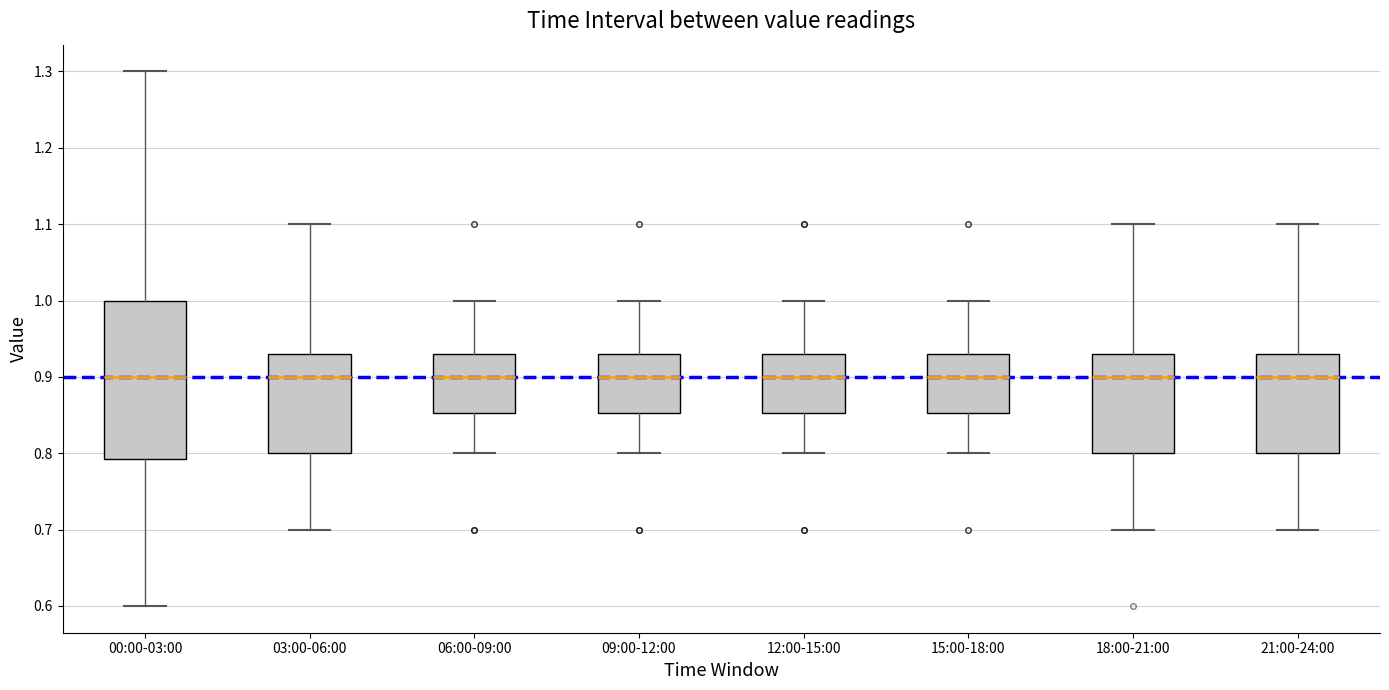

Reading left to right, read every box against the y-axis: the position of its median line, the range the box covers, and the ends of its whiskers. The values are not printed on the chart, so give them approximately, as read against the axis.

00:00-03:00: median 0.90, box 0.79 to 1.00, whiskers 0.60 to 1.30
03:00-06:00: median 0.90, box 0.80 to 0.93, whiskers 0.70 to 1.10
06:00-09:00: median 0.90, box 0.85 to 0.93, whiskers 0.80 to 1.00
09:00-12:00: median 0.90, box 0.85 to 0.93, whiskers 0.80 to 1.00
12:00-15:00: median 0.90, box 0.85 to 0.93, whiskers 0.80 to 1.00
15:00-18:00: median 0.90, box 0.85 to 0.93, whiskers 0.80 to 1.00
18:00-21:00: median 0.90, box 0.80 to 0.93, whiskers 0.70 to 1.10
21:00-24:00: median 0.90, box 0.80 to 0.93, whiskers 0.70 to 1.10